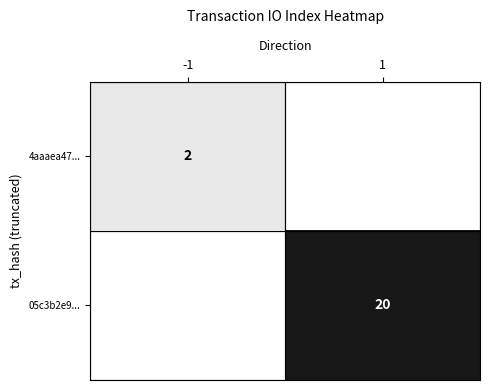

True or false: 4aaaea47... has a value of 3 at -1.

False